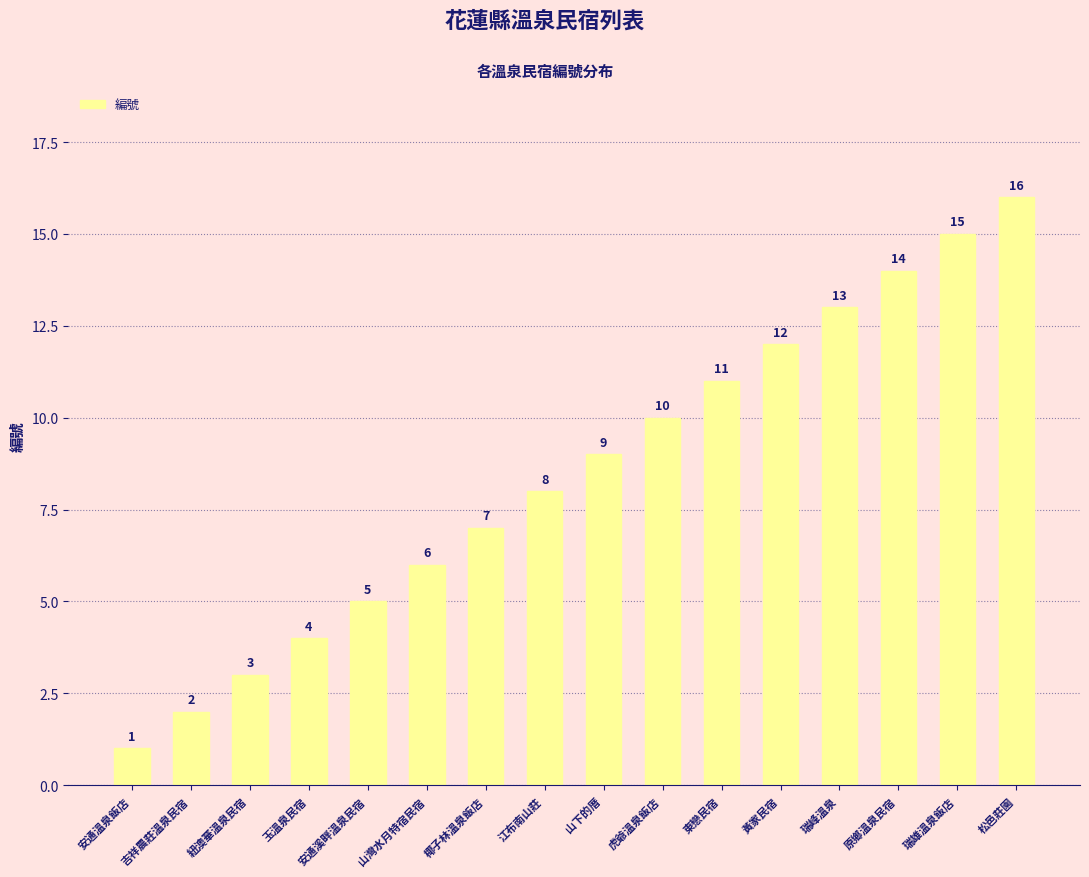

How many values are below 9?

8